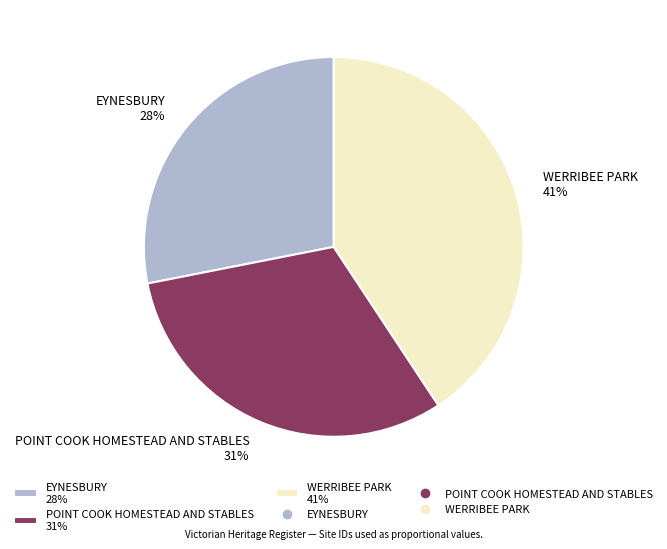

How many segments does this pie chart have?

3